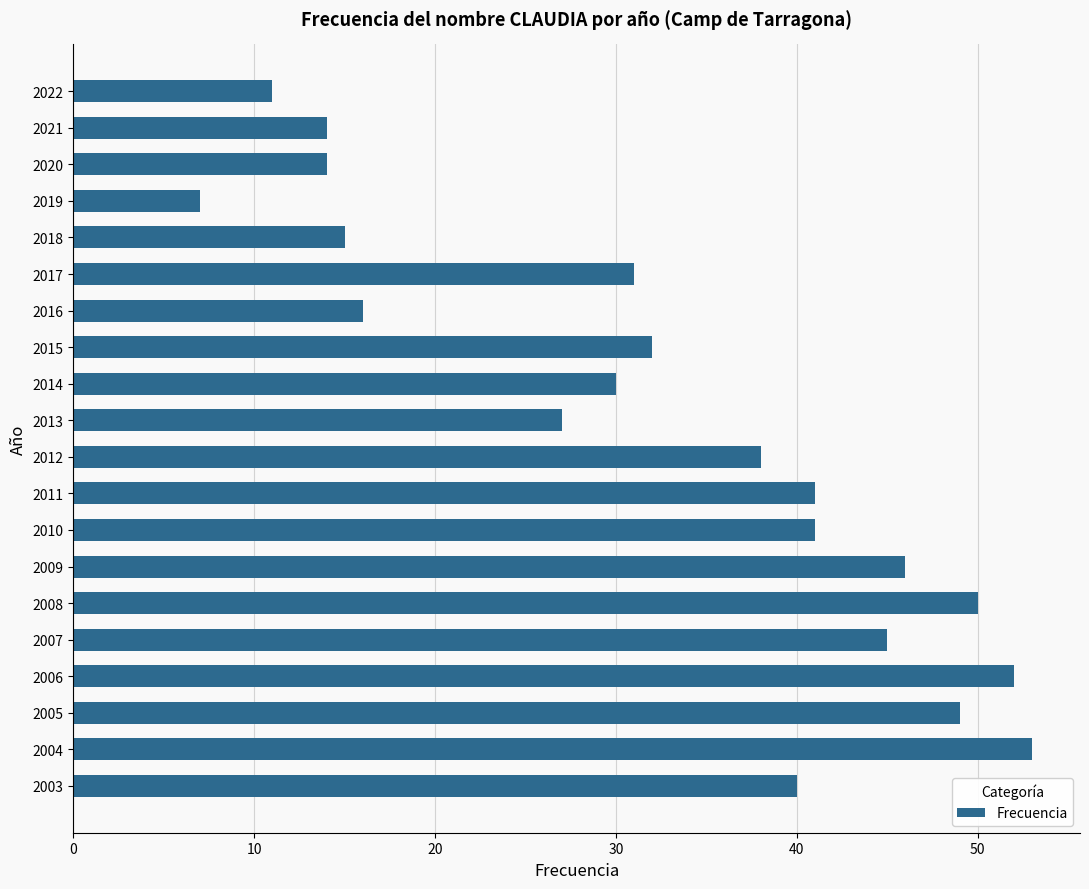

What is the difference between the values at 2016 and 2019?

9